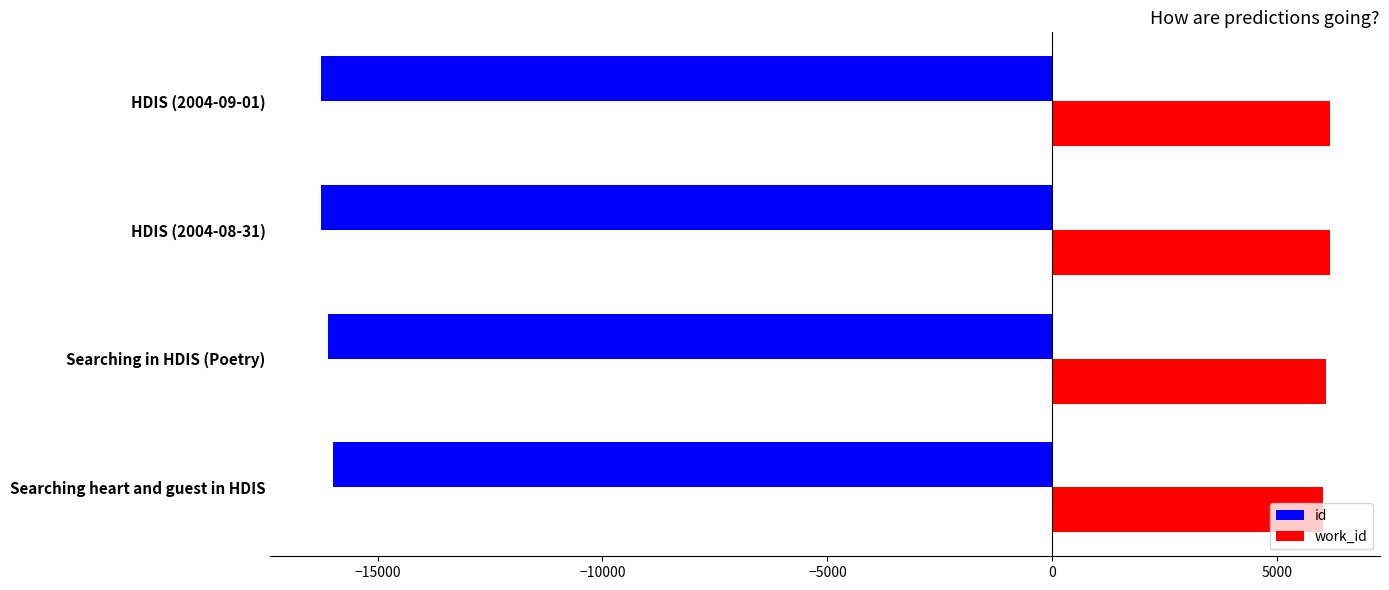

What is the maximum value for id?

-15992